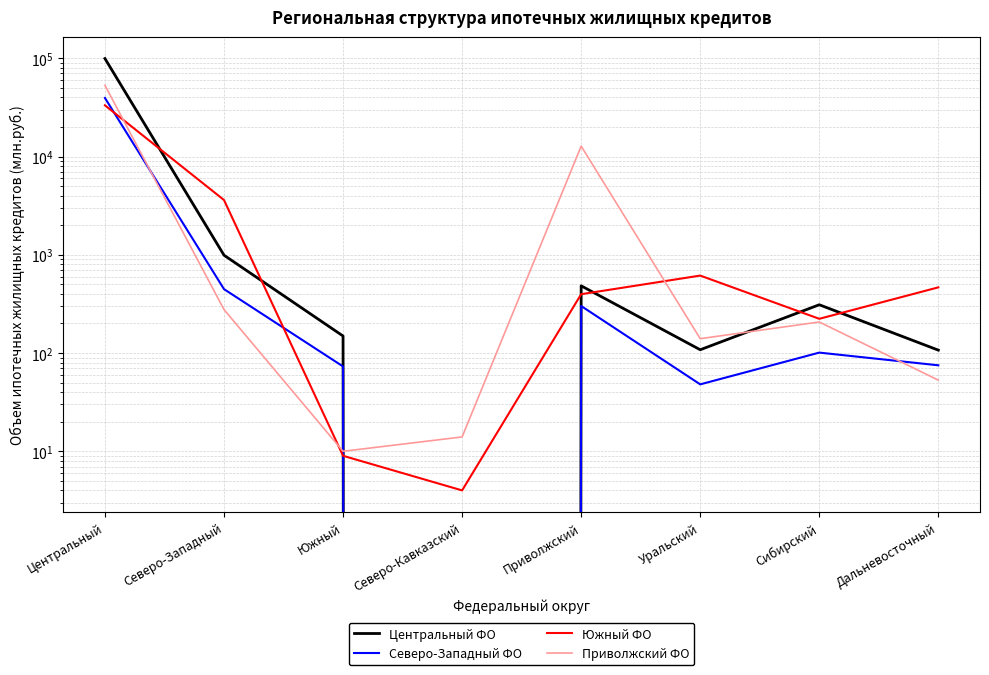

What is the total value across all series at Дальневосточный?

701